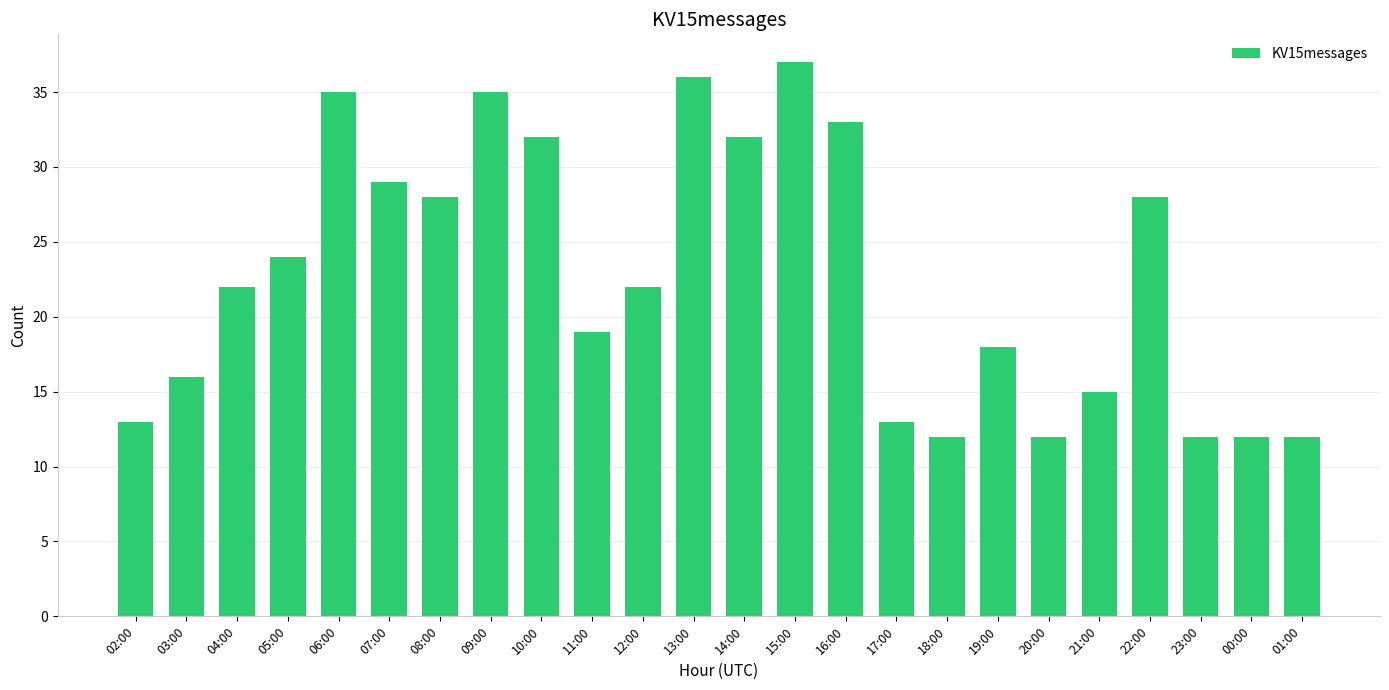

What is the greatest value displayed?

37